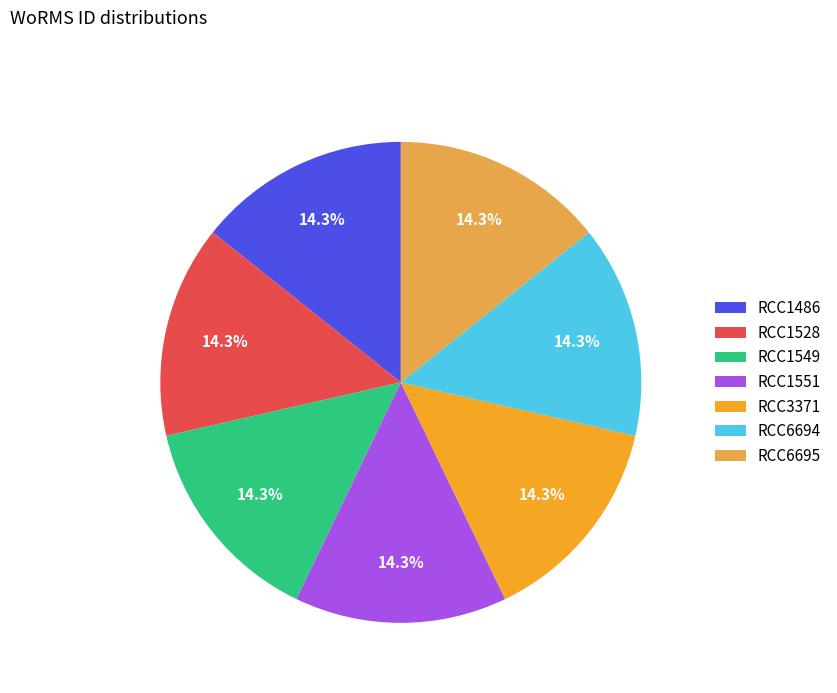

To the nearest percent, what percentage of the pie is RCC1528?

14%